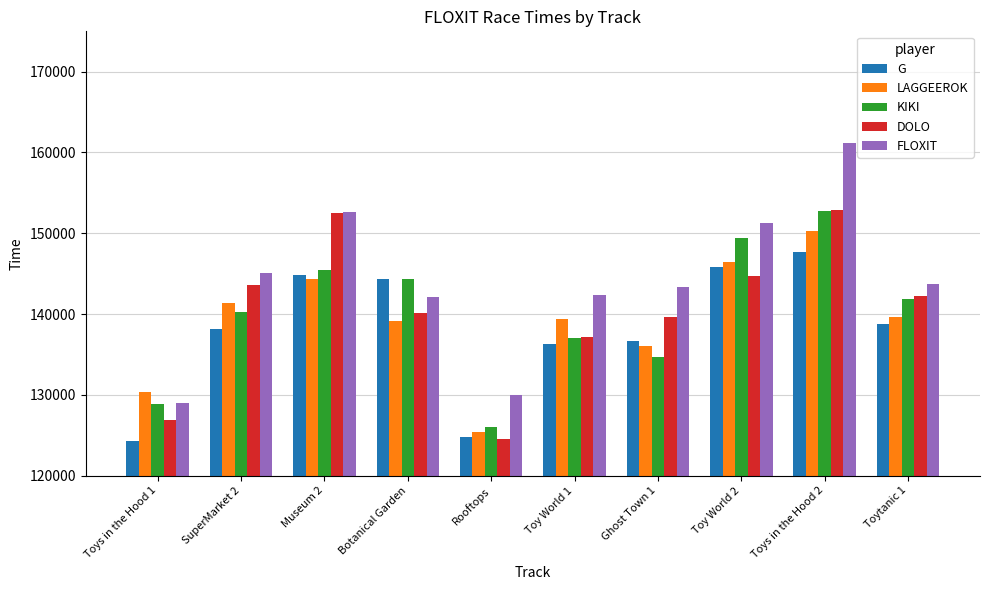

What is the sum of all FLOXIT values?

1440681